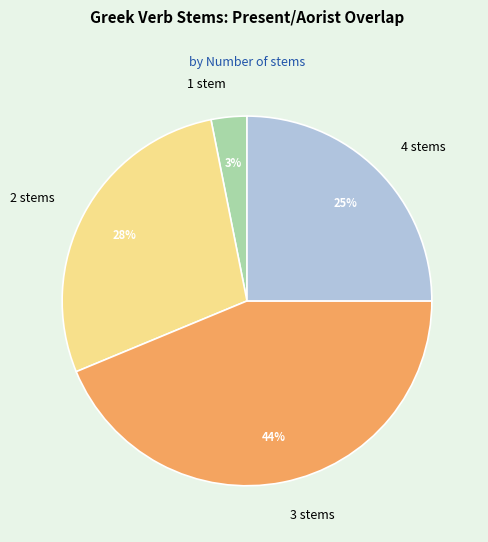

To the nearest percent, what is the difference between the largest and smallest slice percentages?

41%